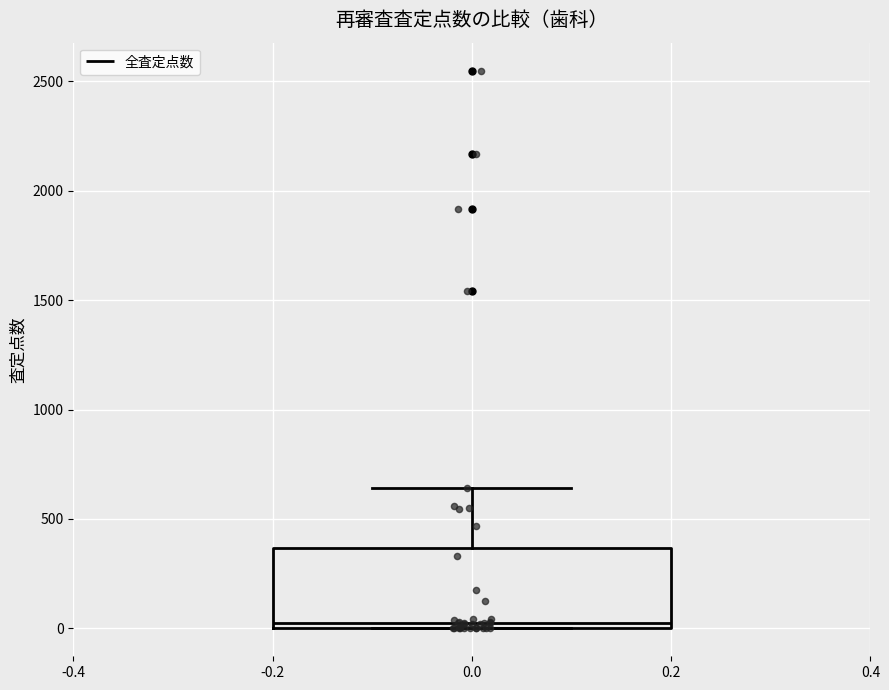

Transcribe this box plot: give where the median line is, the range the box spans, and where the two whiskers end, as read against the y-axis. The values are not printed on the chart, so give them approximately, as read against the axis.

median 50, box 0 to 350, whiskers 0 to 650